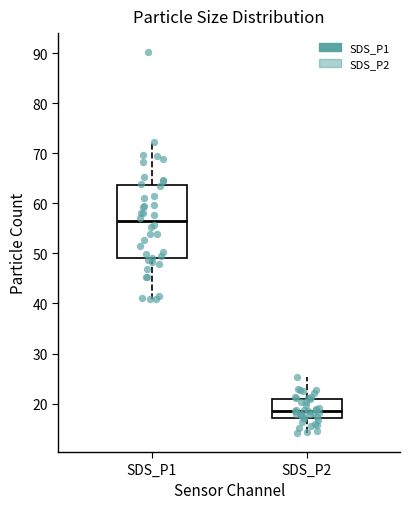

Where is the upper edge of the box for SDS_P1 on the y-axis? The values are not printed on the chart, so give them approximately, as read against the axis.

64